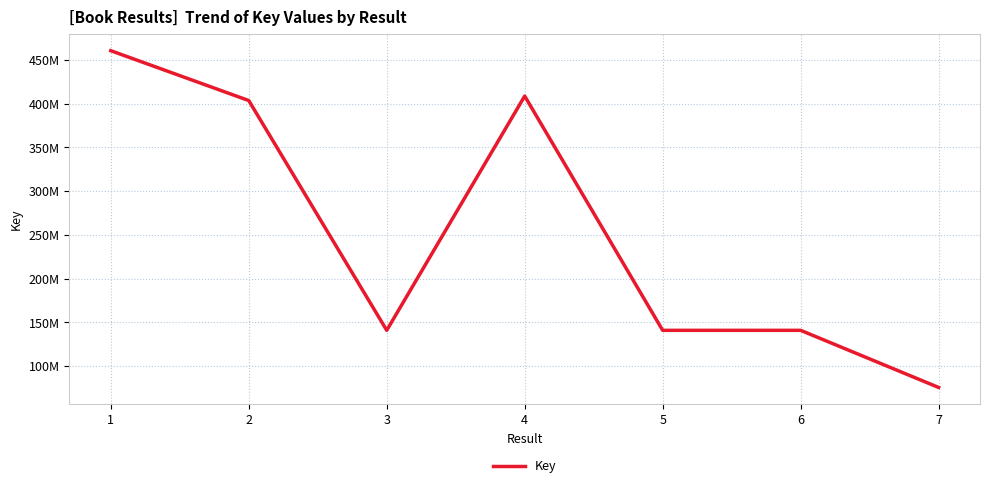

What value does the data have at 7?

75733828